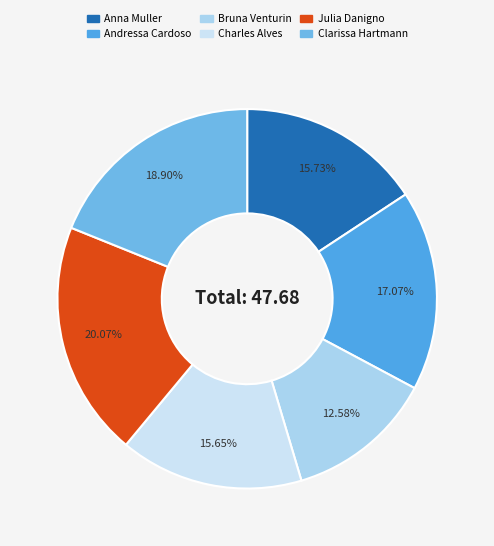

To the nearest percent, what portion does Andressa Cardoso represent?

17%